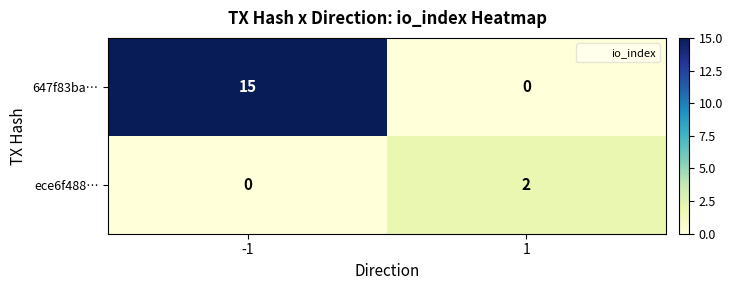

Which series has the widest spread of values?

647f83ba…